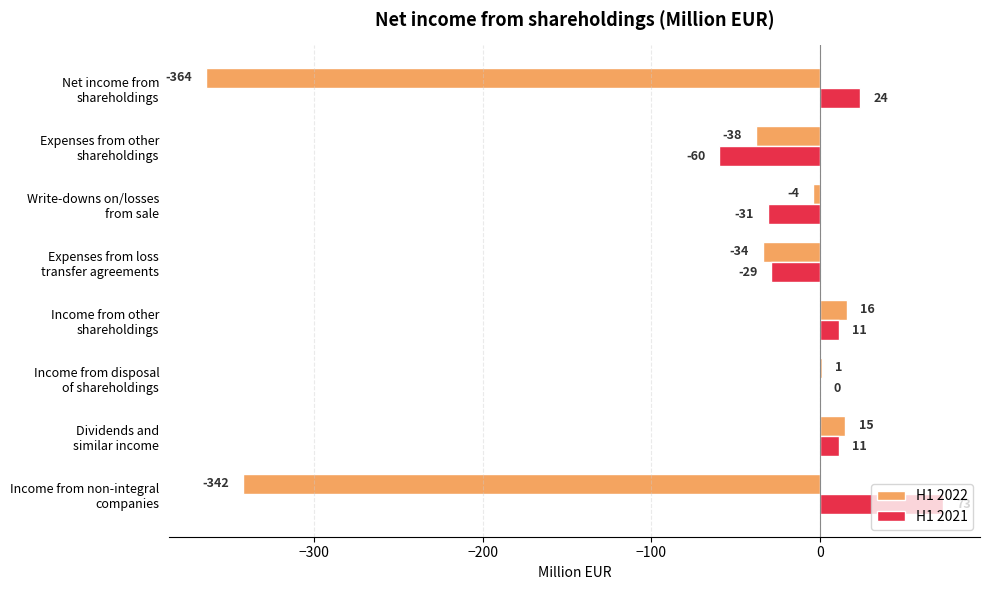

What is the maximum value shown in the chart?

73